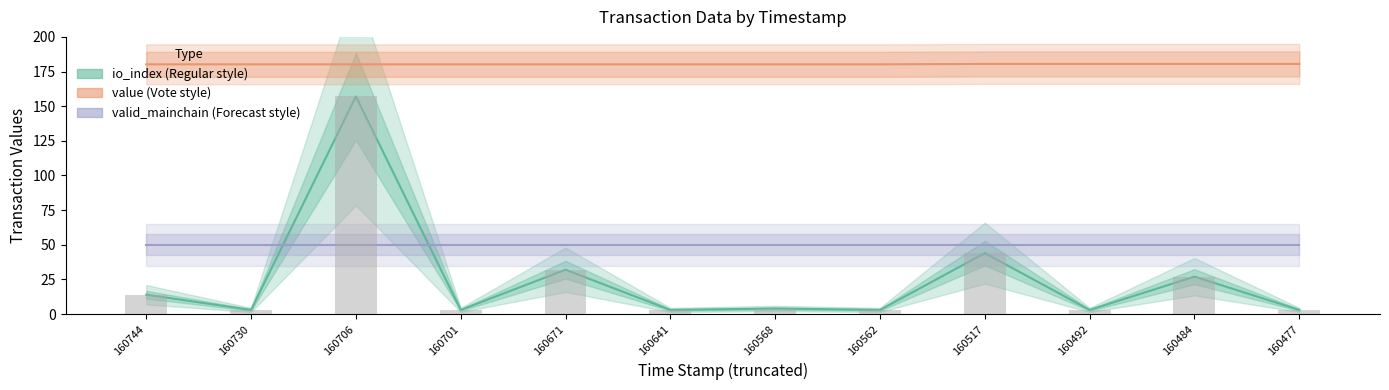

What is the value of the valid_mainchain (Forecast style) bar at the 7th from the left?

50.0